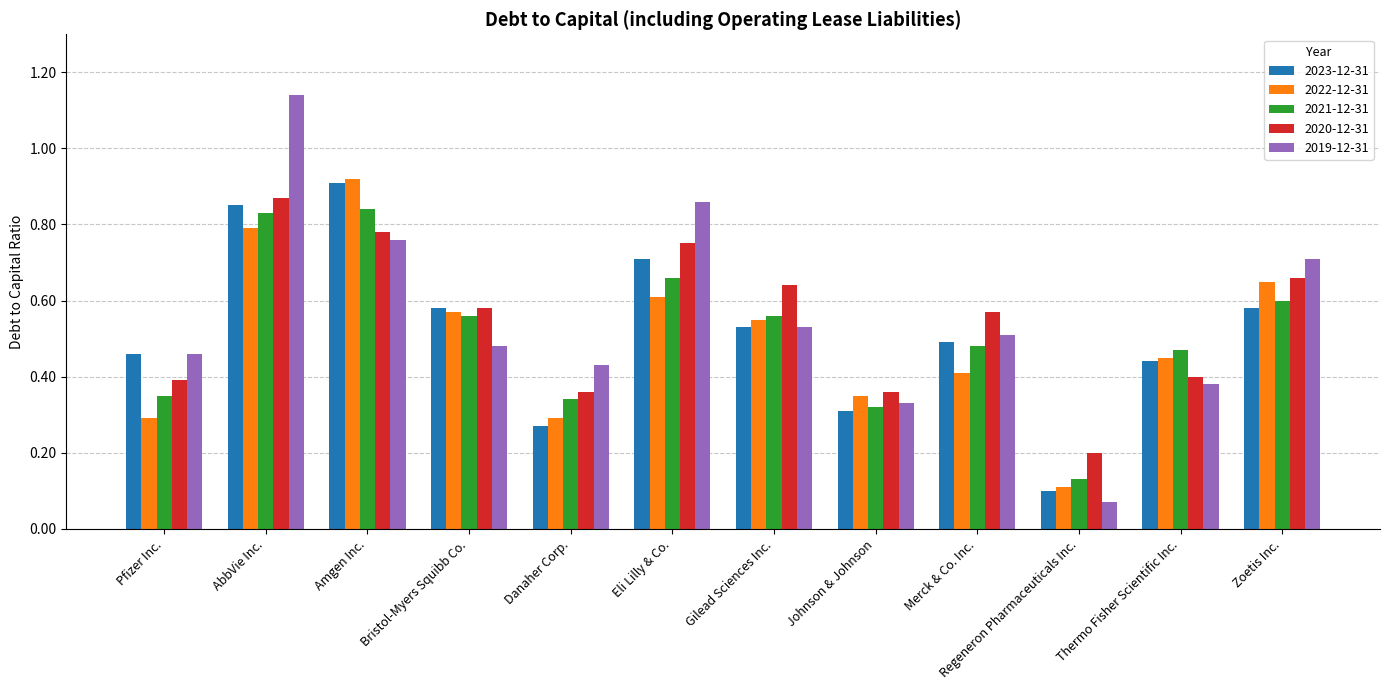

At how many categories does at least one series exceed 0?

12